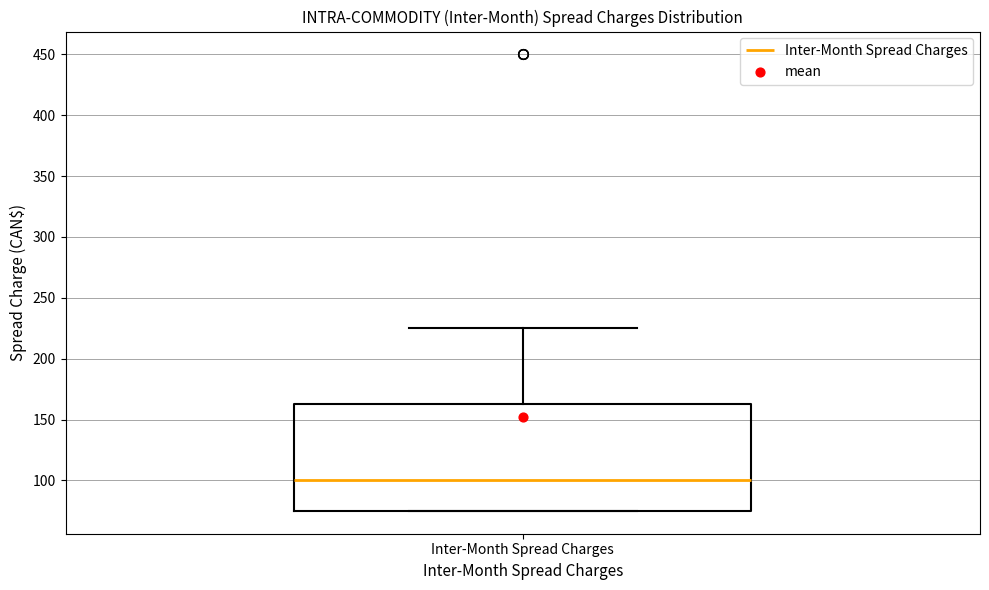

Transcribe this box plot: give where the median line is, the range the box spans, and where the two whiskers end, as read against the y-axis. The values are not printed on the chart, so give them approximately, as read against the axis.

median 100, box 75 to 165, whiskers 75 to 225